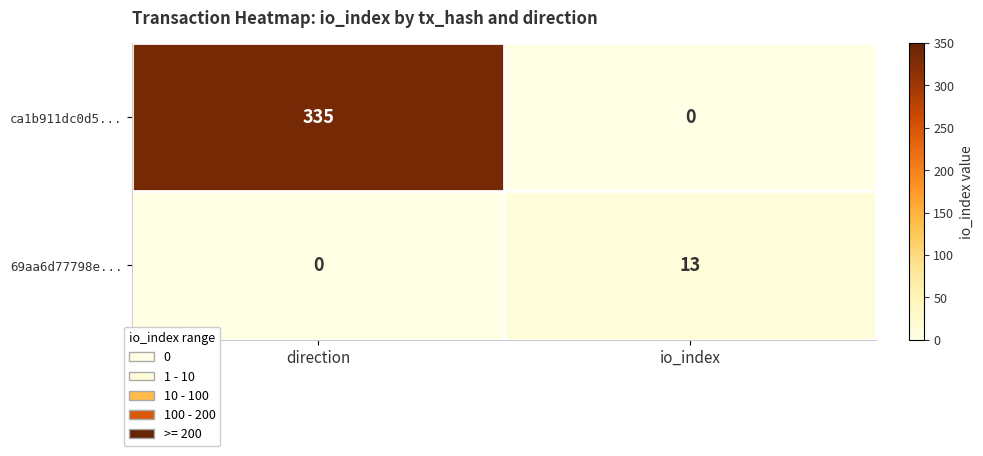

List the series in order of their overall mean, lowest first.

69aa6d77798e..., ca1b911dc0d5...